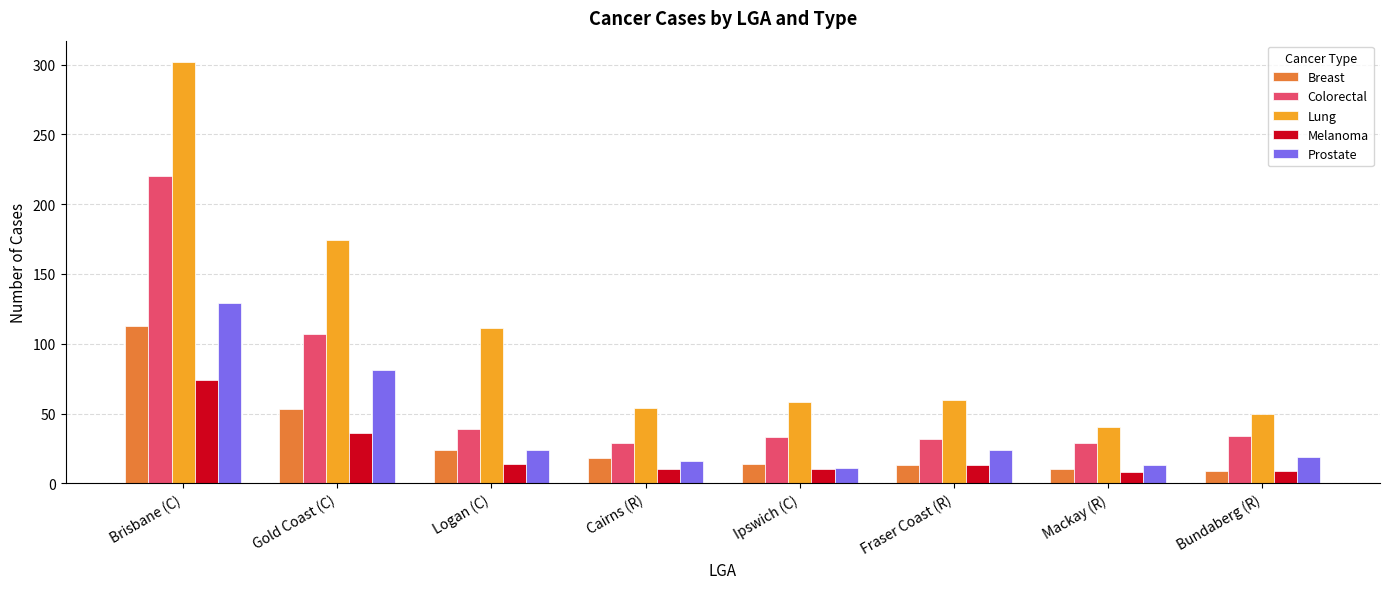

How many series are shown in this chart?

5